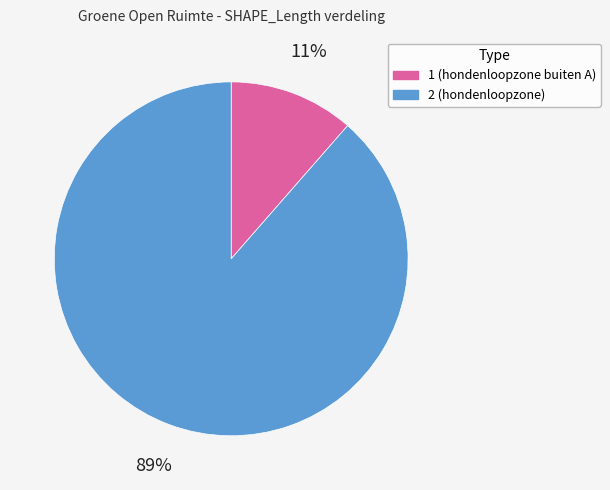

To the nearest percent, what portion does 2 (hondenloopzone) represent?

89%